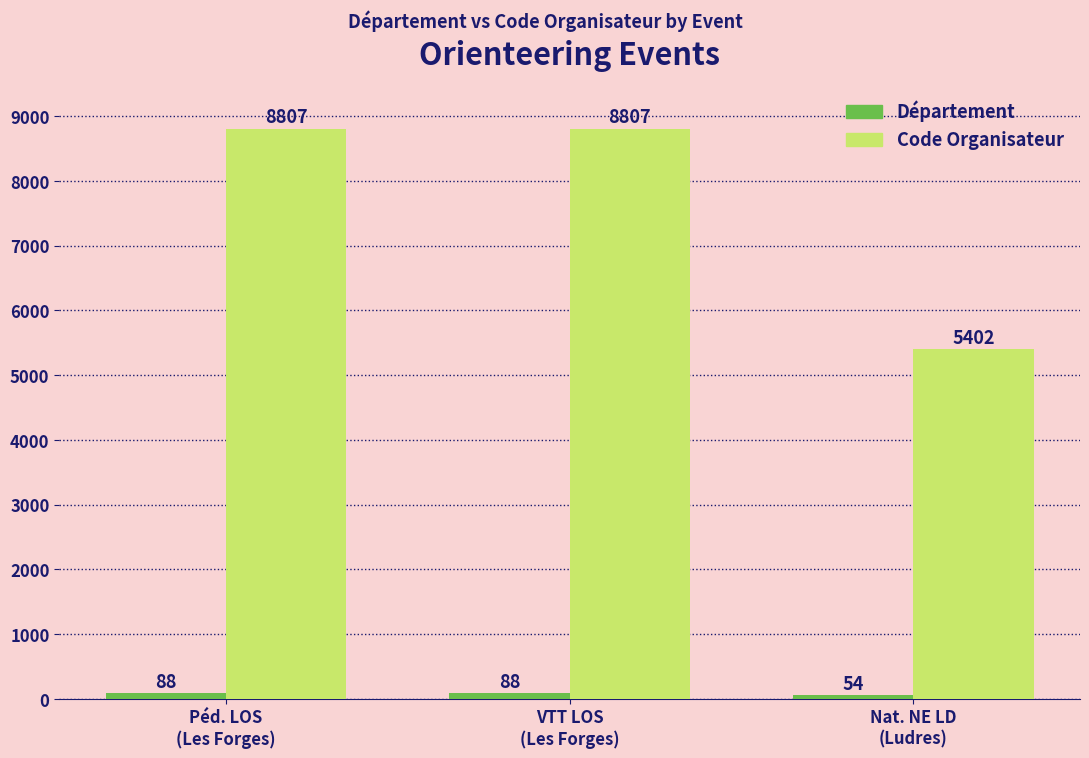

Which series has the largest total across all categories?

Code Organisateur